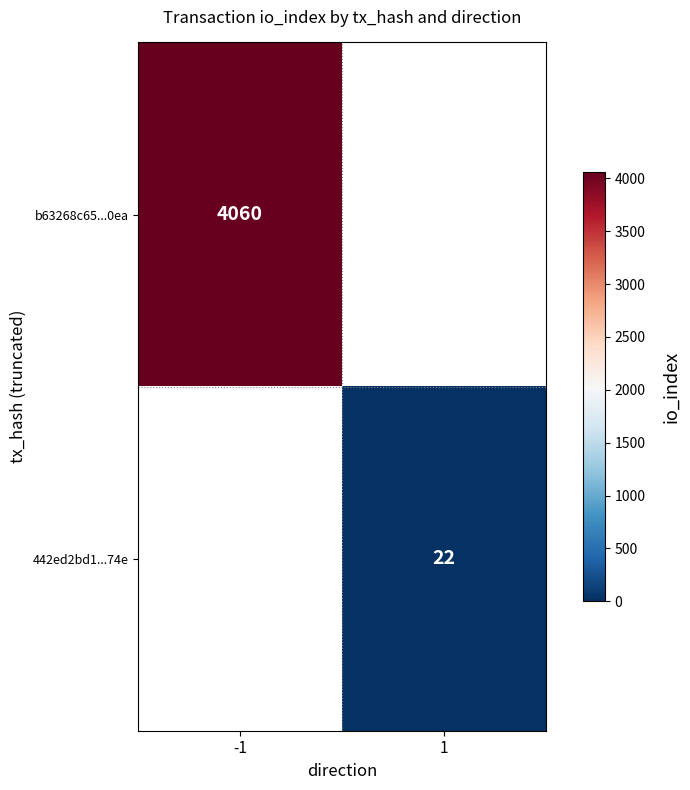

True or false: b63268c65...0ea has a value of 4060 at -1.

True